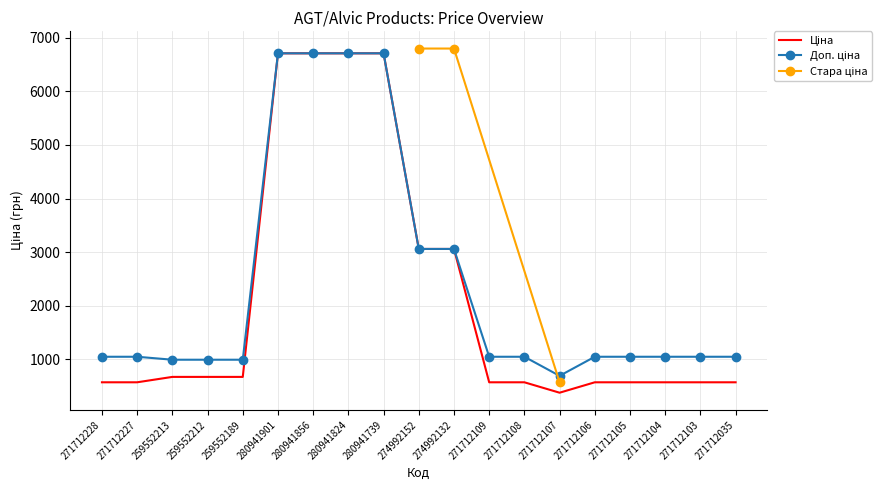

What is the value of the Доп. ціна point at the 1st from the left?

1048.0